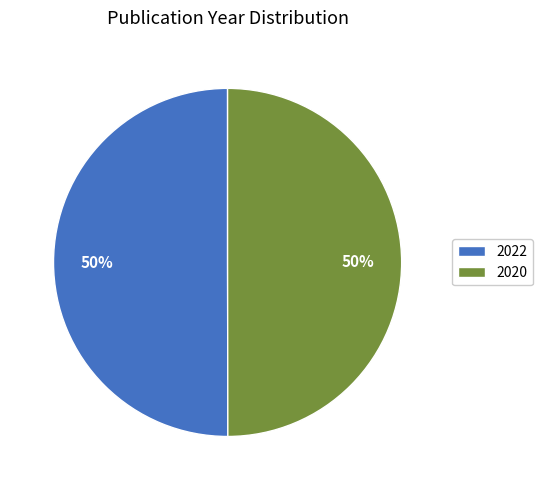

To the nearest percent, what is the combined percentage of 2020 and 2022?

100%